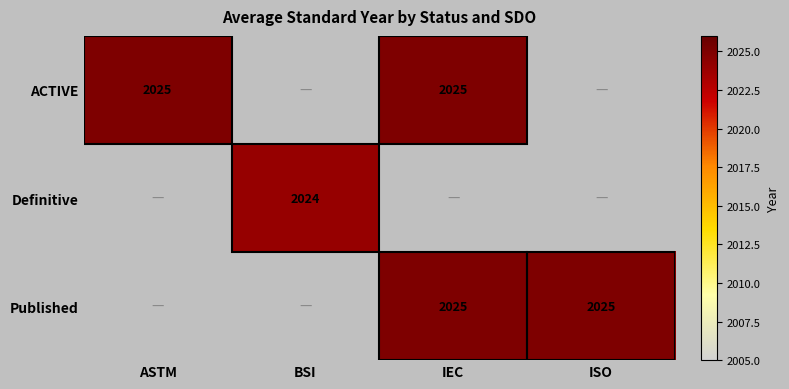

What is the sum of the Published values at IEC and ISO?

4050